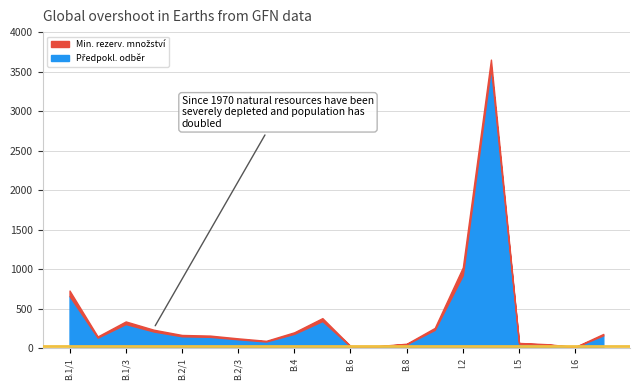

Between B.1/2 and B.2/2, which is larger?

B.2/2